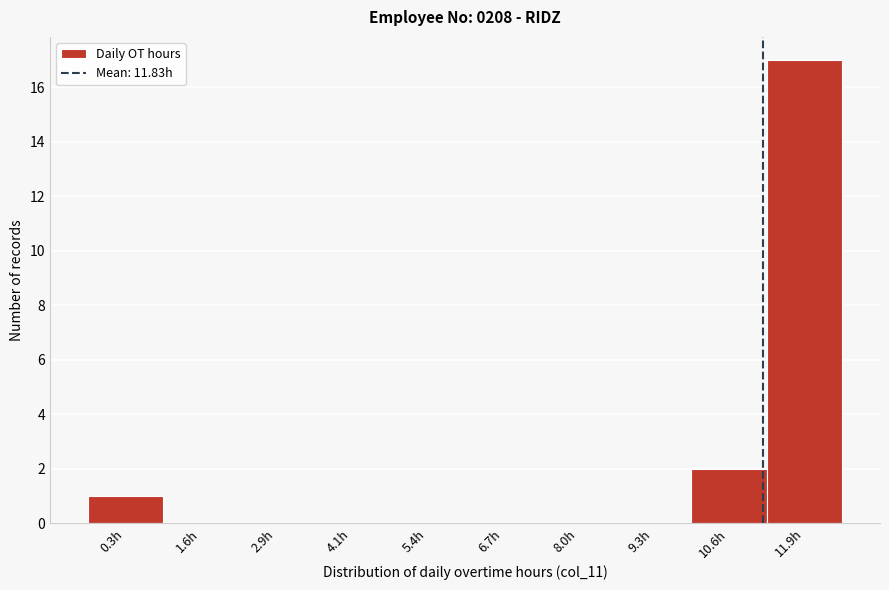

Reading right to left, what are all the values shown in this chart?

11.9h=17	10.6h=2	9.3h=0	8.0h=0	6.7h=0	5.4h=0	4.1h=0	2.9h=0	1.6h=0	0.3h=1